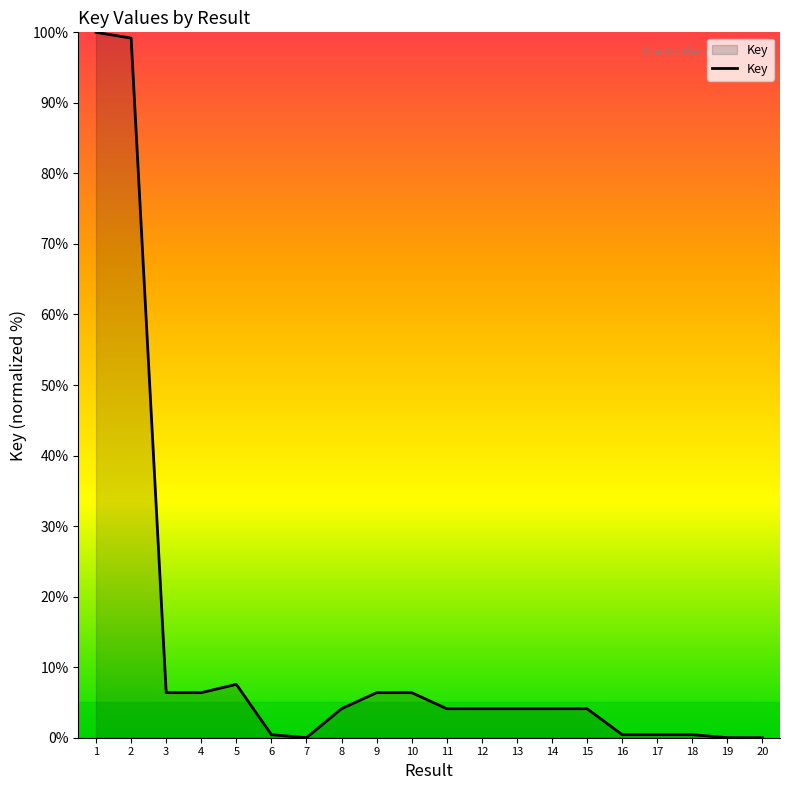

At which category does the data reach its first local peak?

5